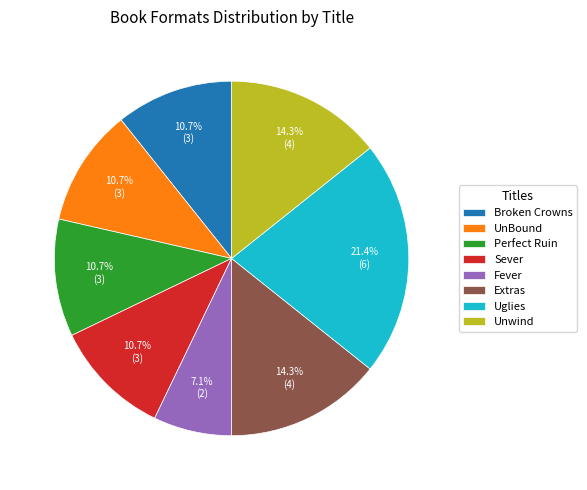

Is there a majority slice in this chart?

No